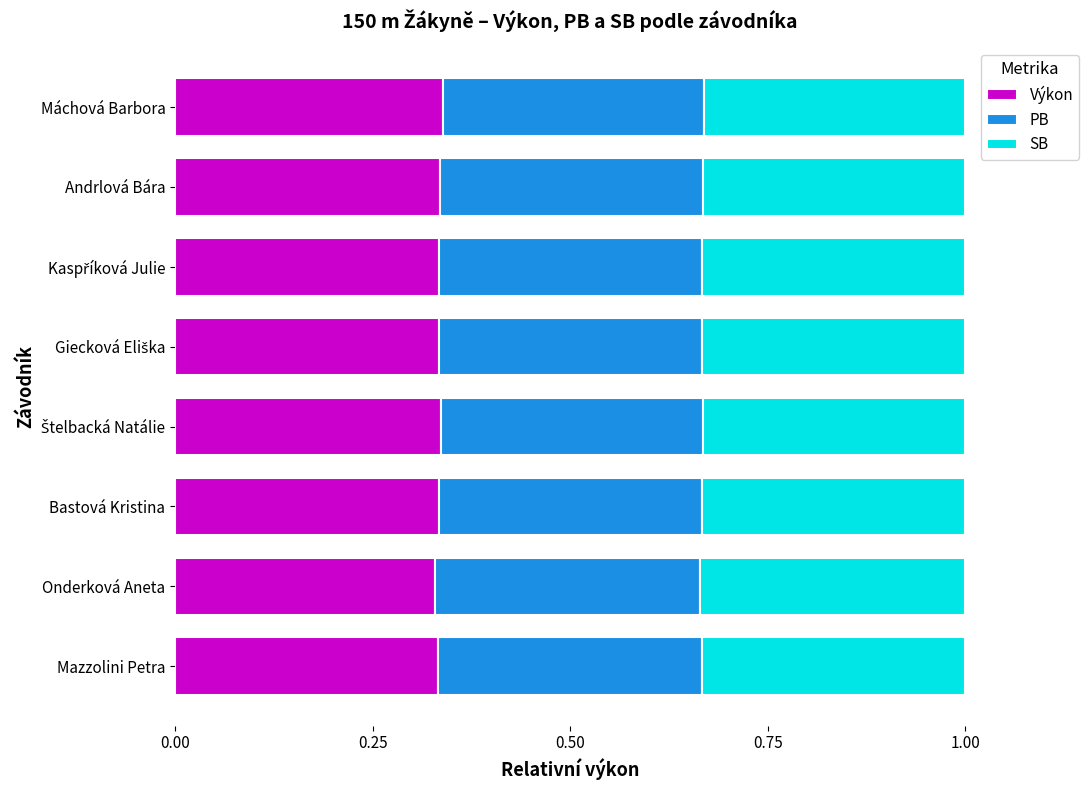

How many Výkon values are between 0 and 1?

8